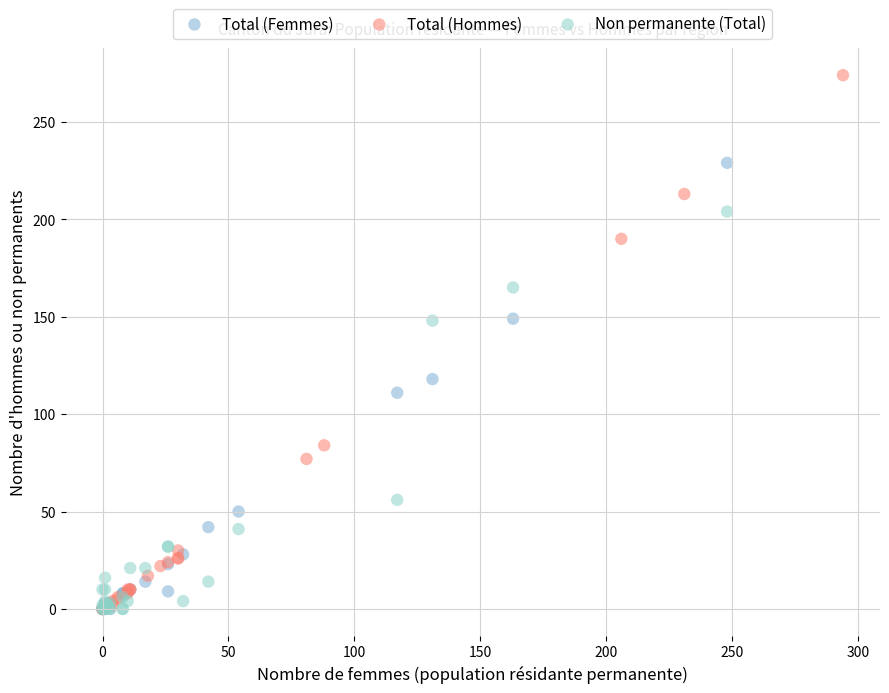

Which series contains the highest Y value?

Total (Hommes)